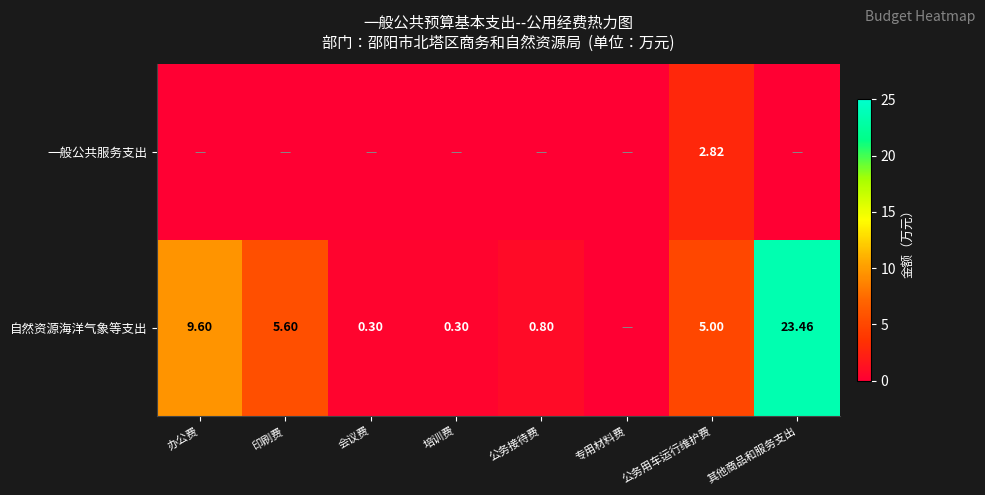

Is the value of 自然资源海洋气象等支出 at 印刷费 greater than the value of 一般公共服务支出 at 公务用车运行维护费?

Yes